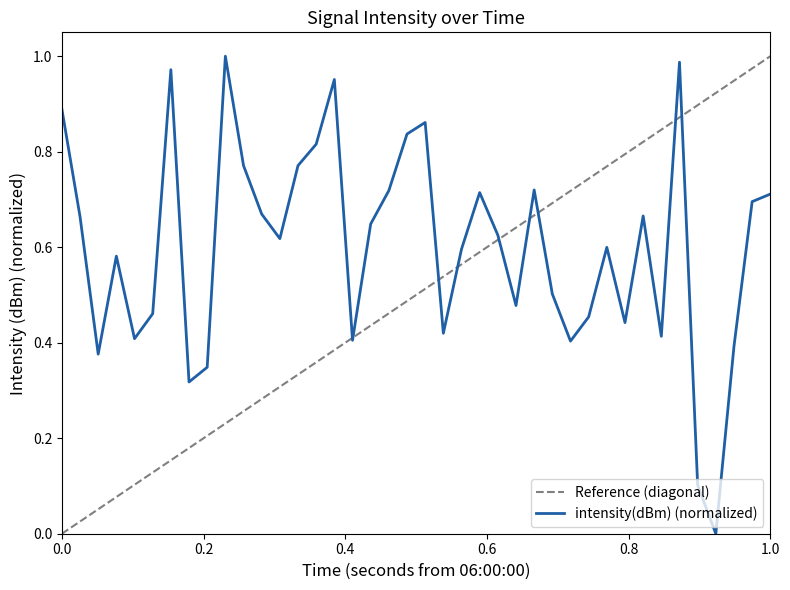

How many points are higher than both their immediate neighbors (excluding endpoints)?

10